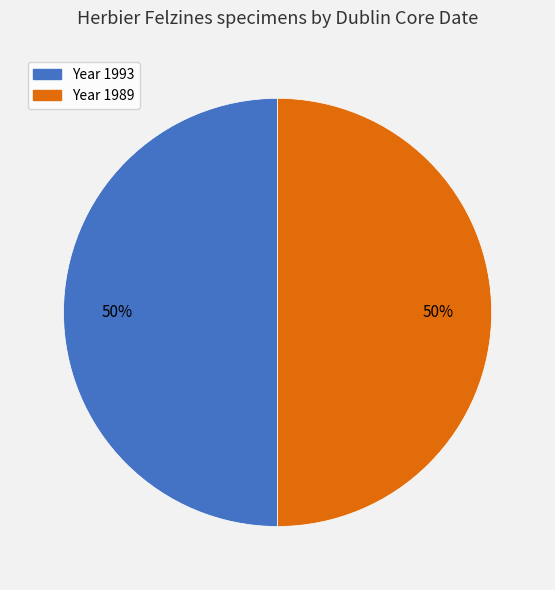

Approximately how many times larger is the value at Year 1993 compared to Year 1989?

1.0